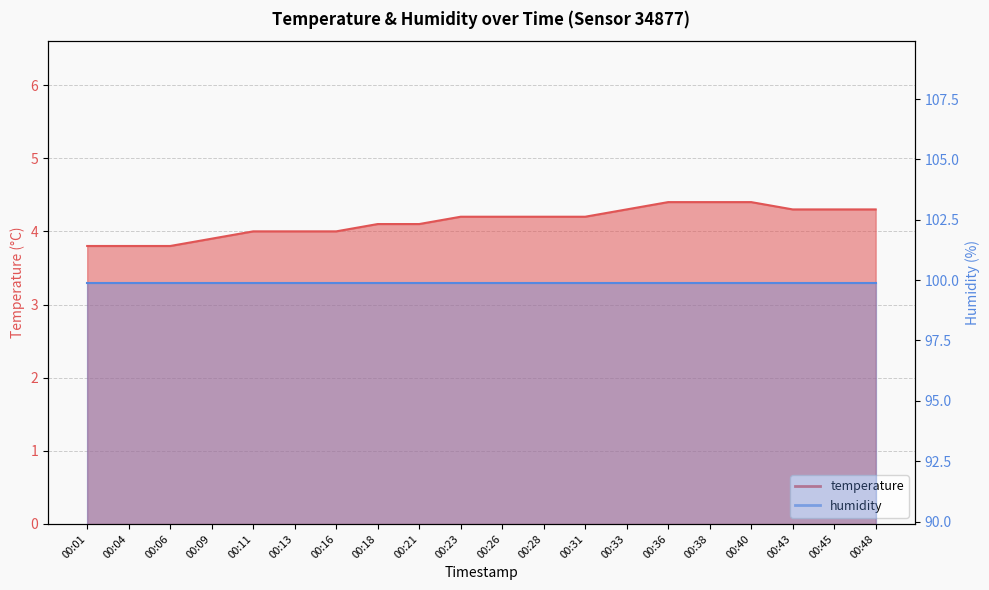

What is the difference between the values at 00:33 and 00:11?

0.3